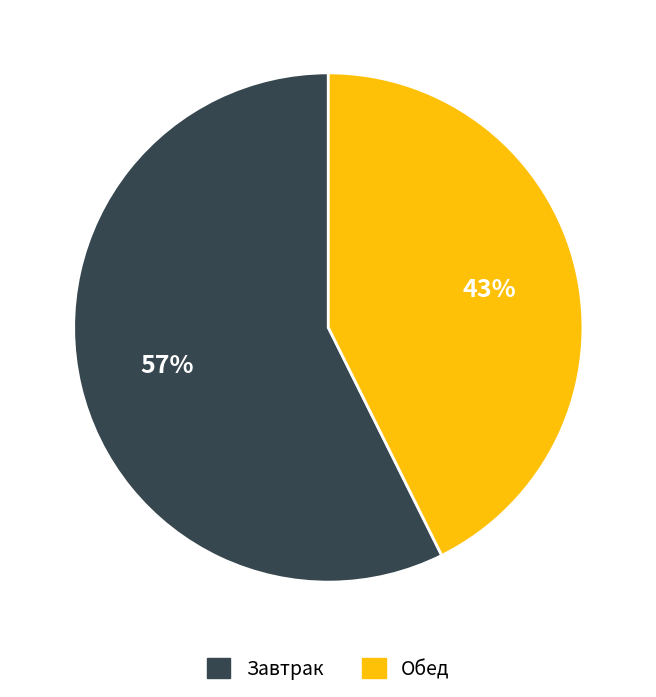

Is the sum of Обед and Завтрак greater than half?

Yes